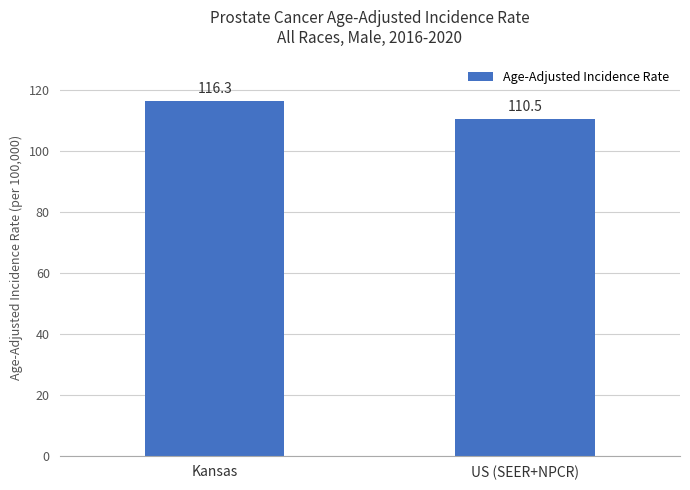

What is the label of the 1st bar from the right?

US (SEER+NPCR)